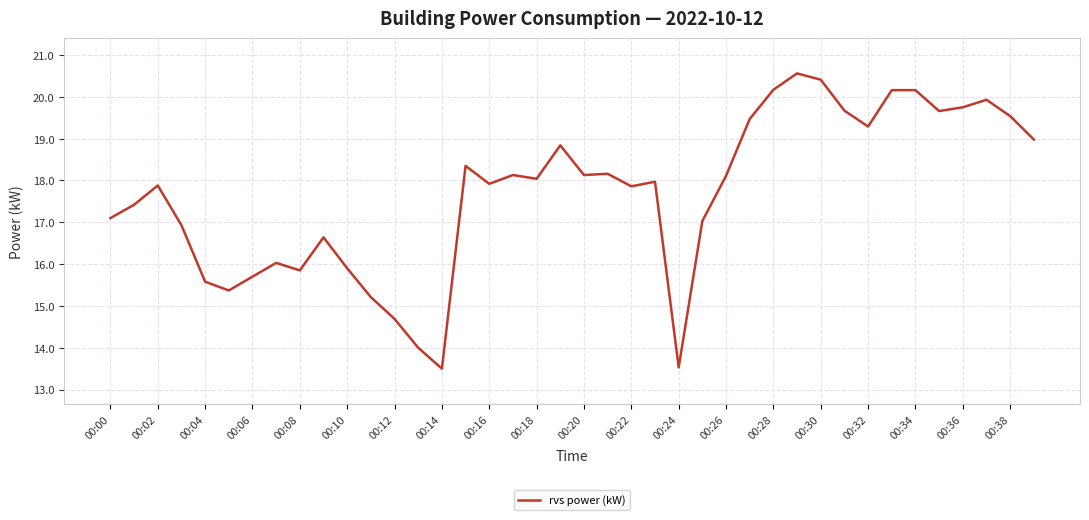

What is the difference between the second highest and second lowest values?

6.9